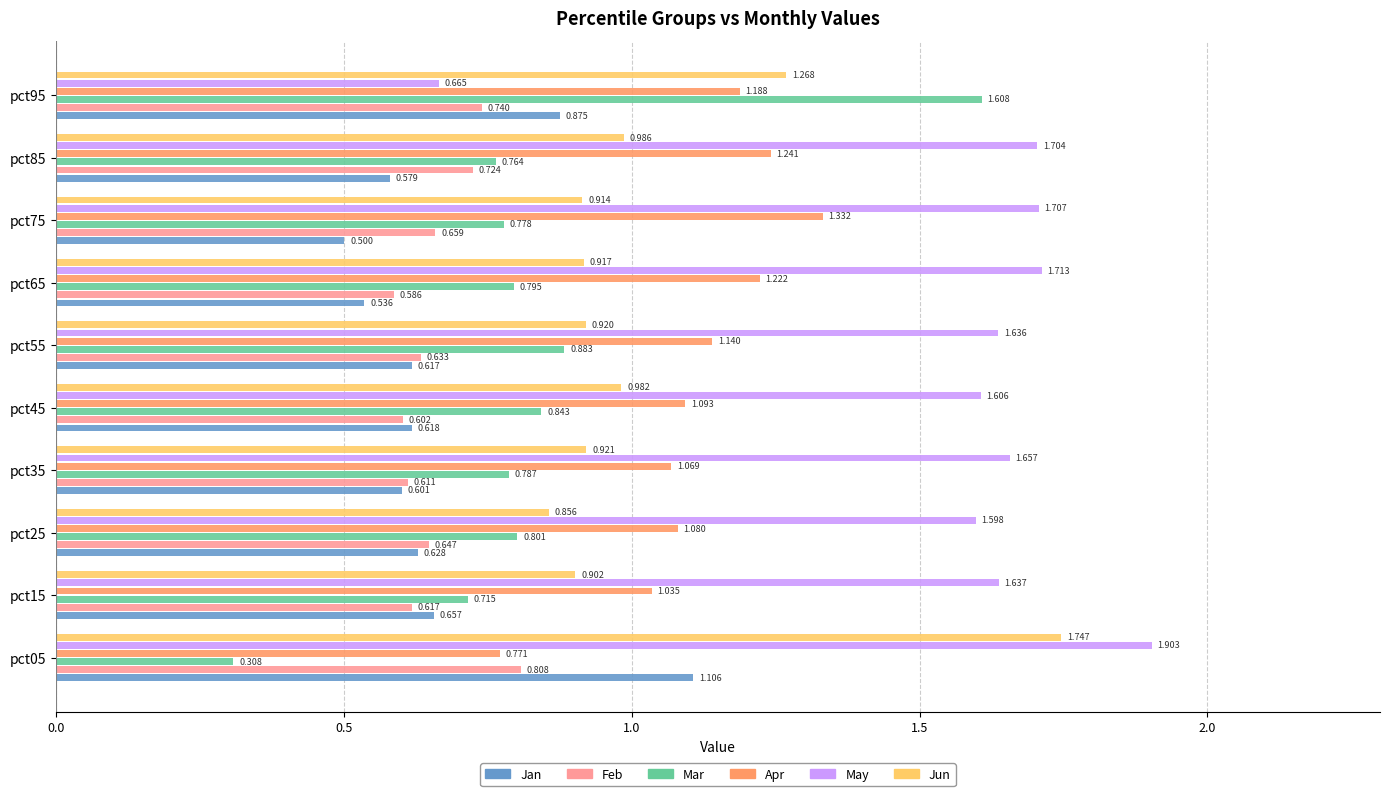

Which series has the widest spread of values?

Mar